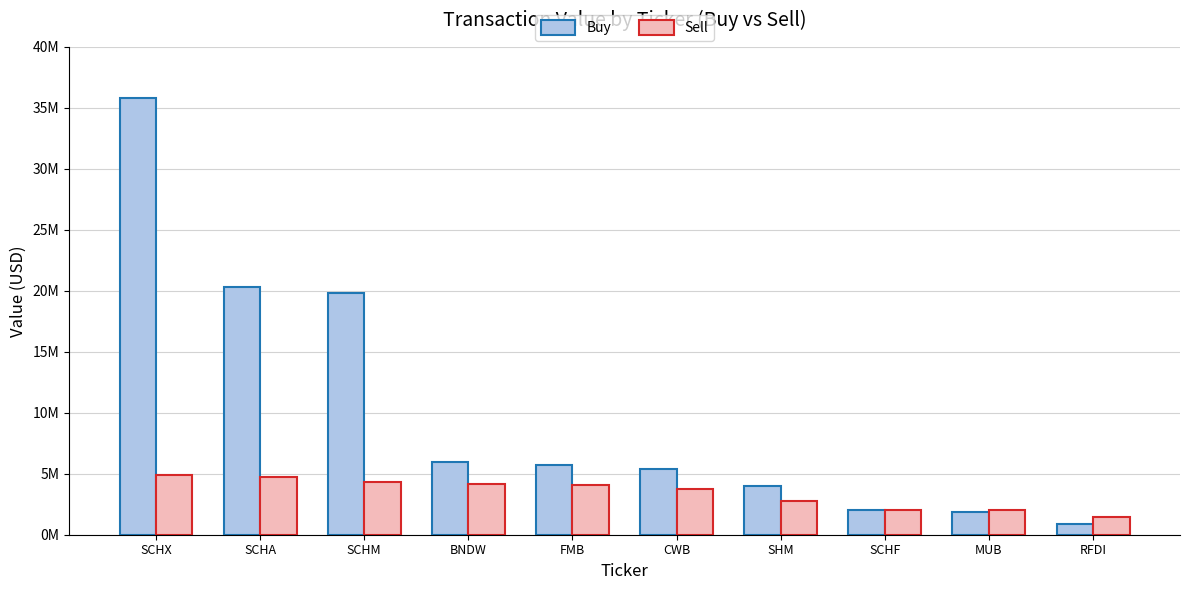

What is the sum of all Sell values?

34101000